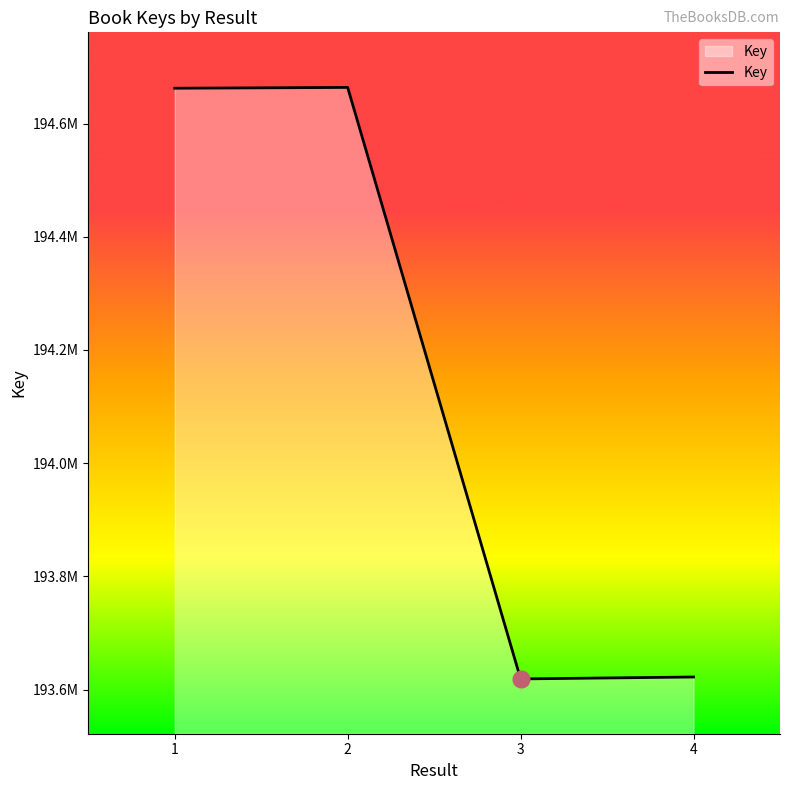

Which has a higher value, 1 or 3?

1